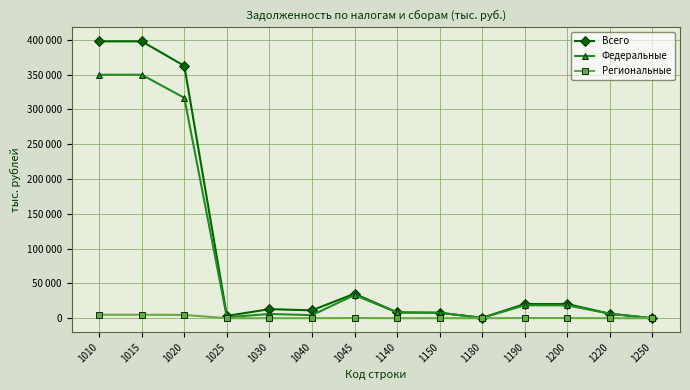

What are all the series names shown in the legend?

Всего, Федеральные, Региональные